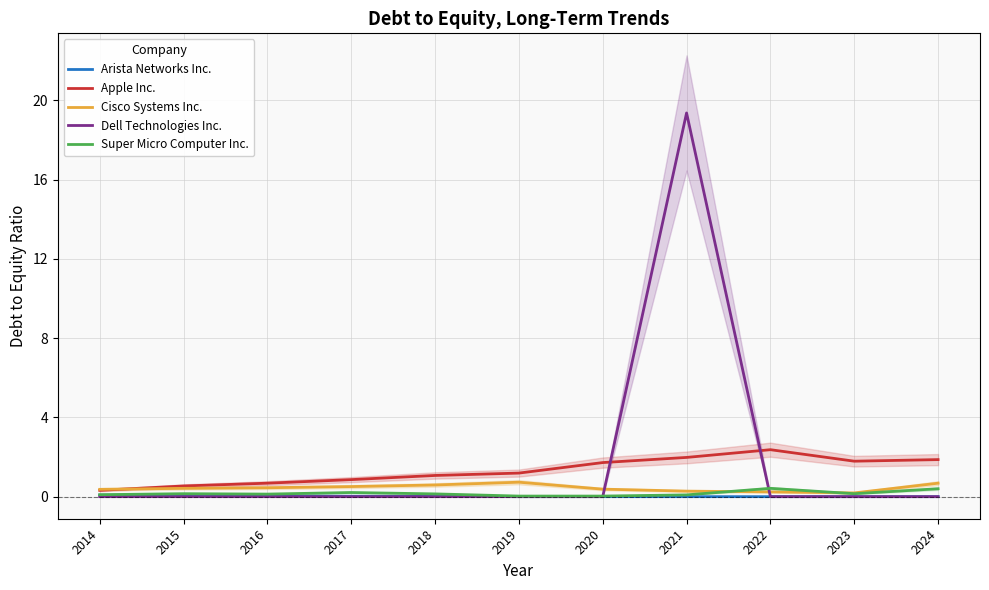

Which category has the lowest value in the Apple Inc. series?

2014